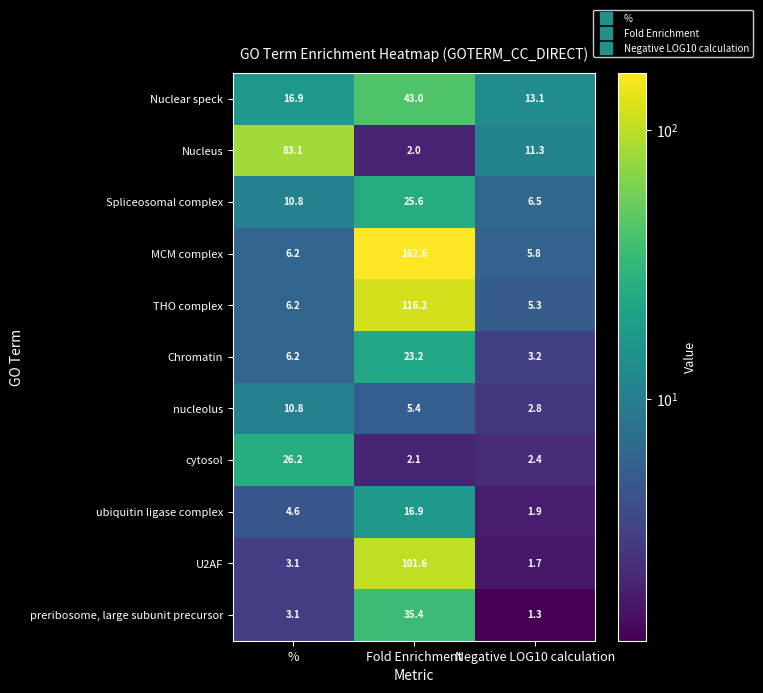

At how many categories does at least one series exceed 149?

1